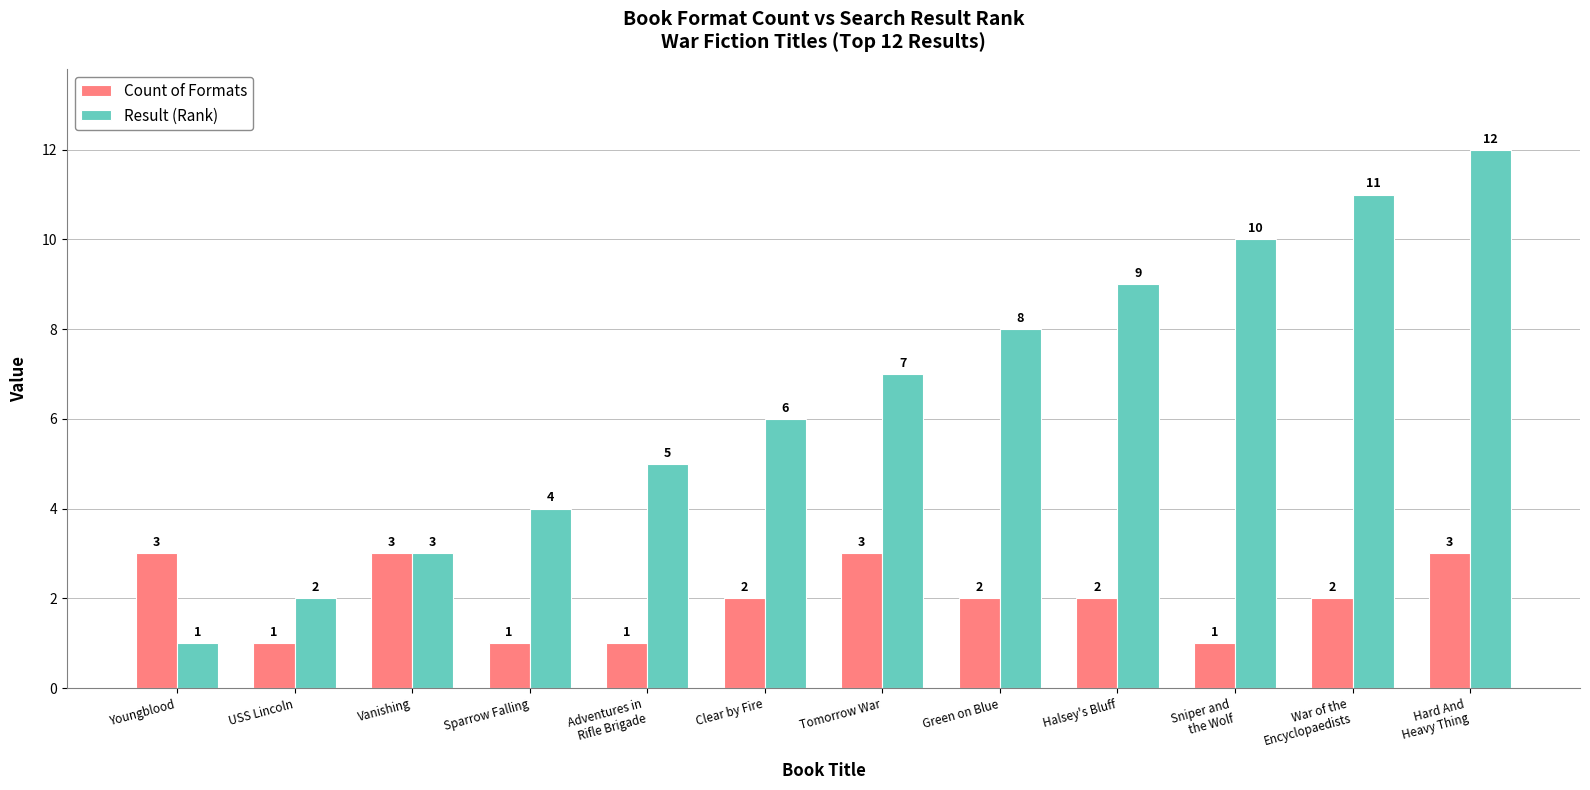

Which series has the largest range (max minus min)?

Result (Rank)